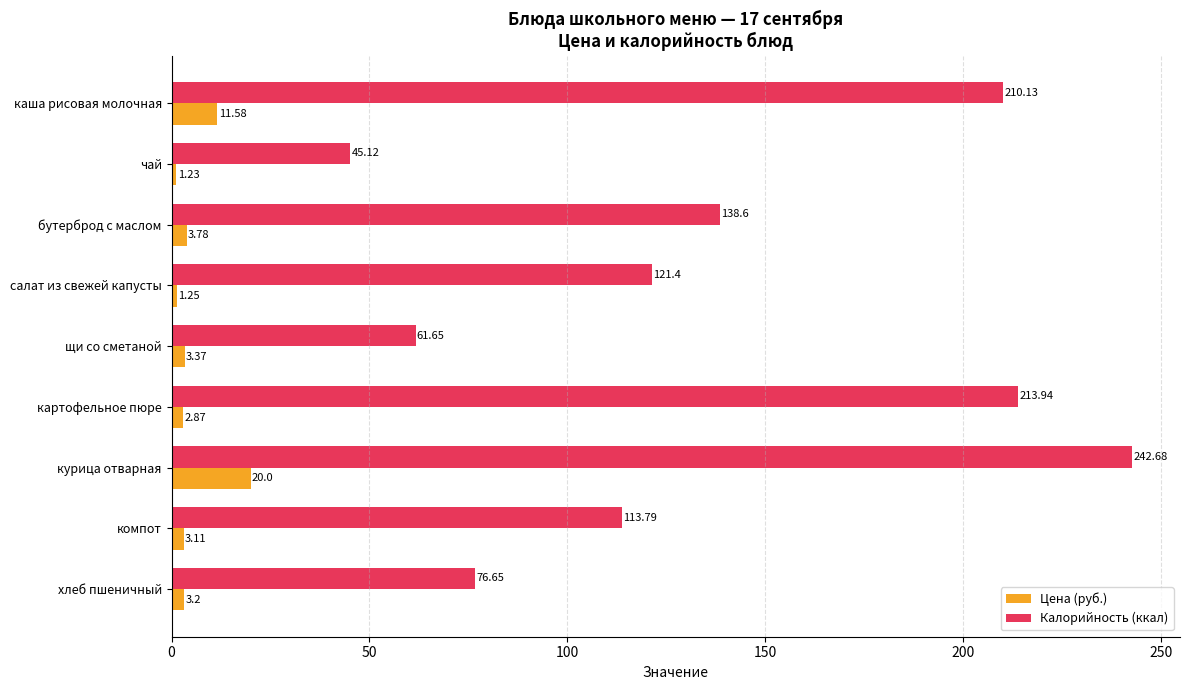

At which label is Калорийность (ккал) closest to 143?

бутерброд с маслом